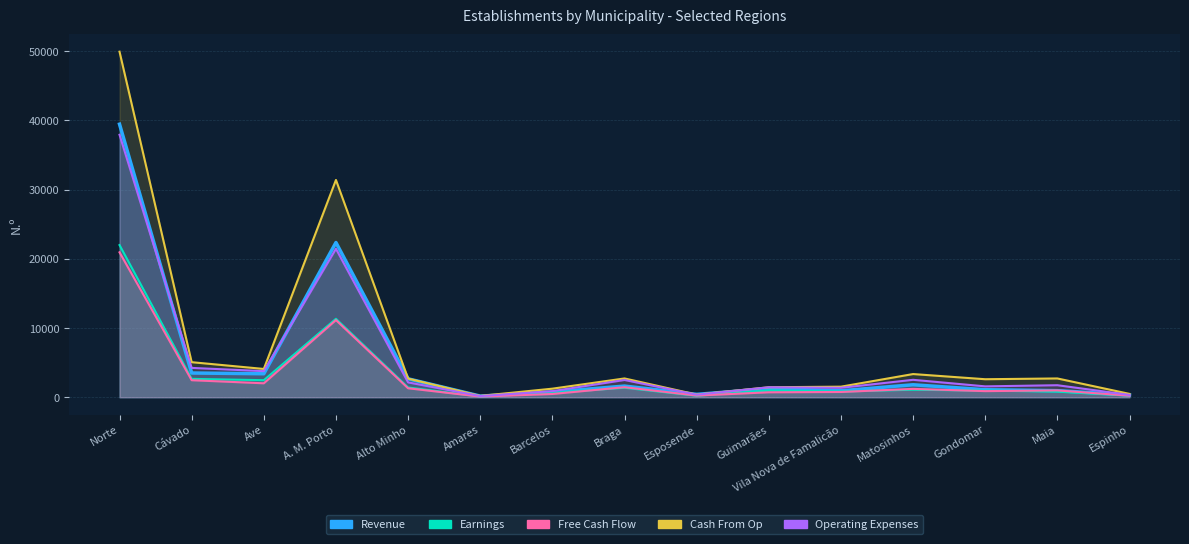

What is the difference between the Free Cash Flow (col_5) values at Cávado and Braga?

1008